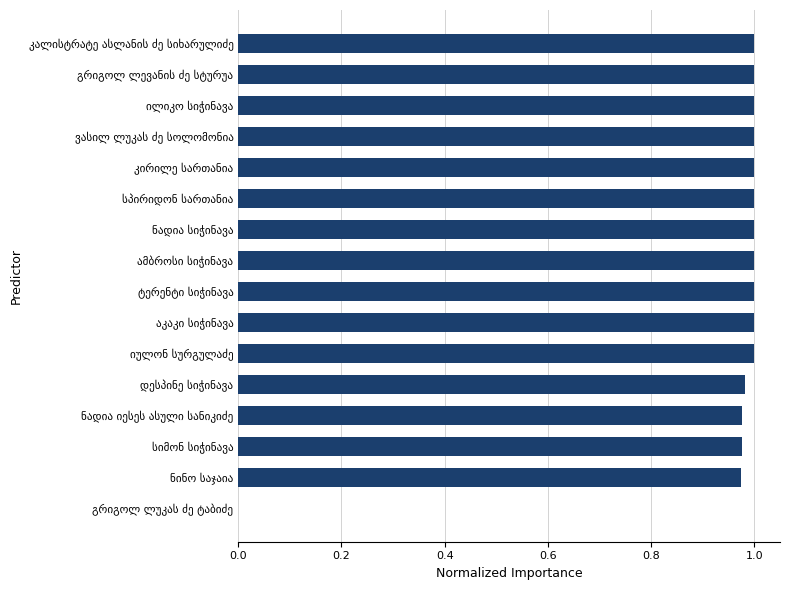

What is the sum of all values?

14.9